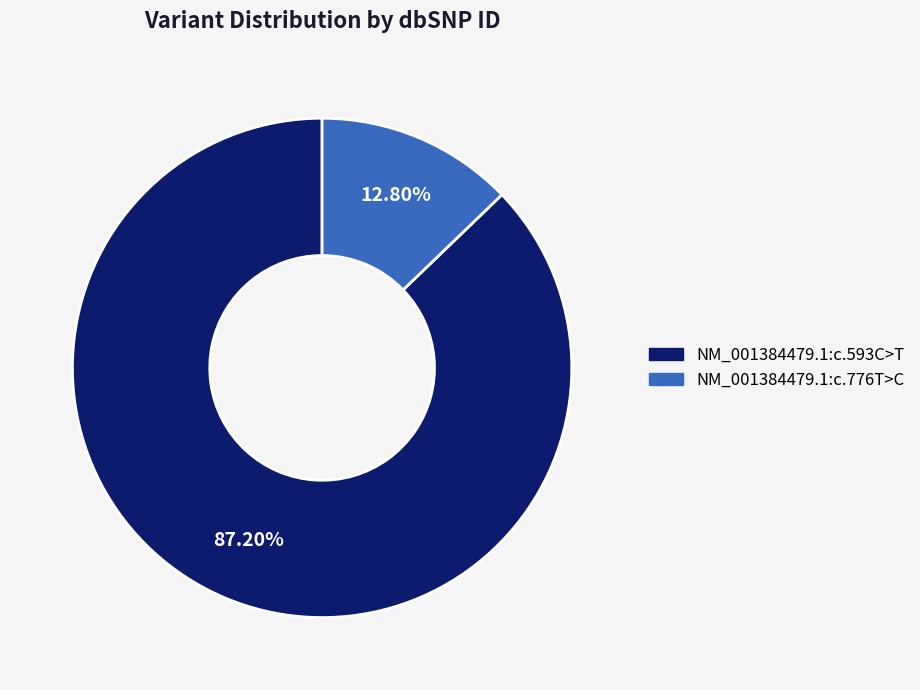

What is the largest slice in the pie chart?

NM_001384479.1:c.593C>T